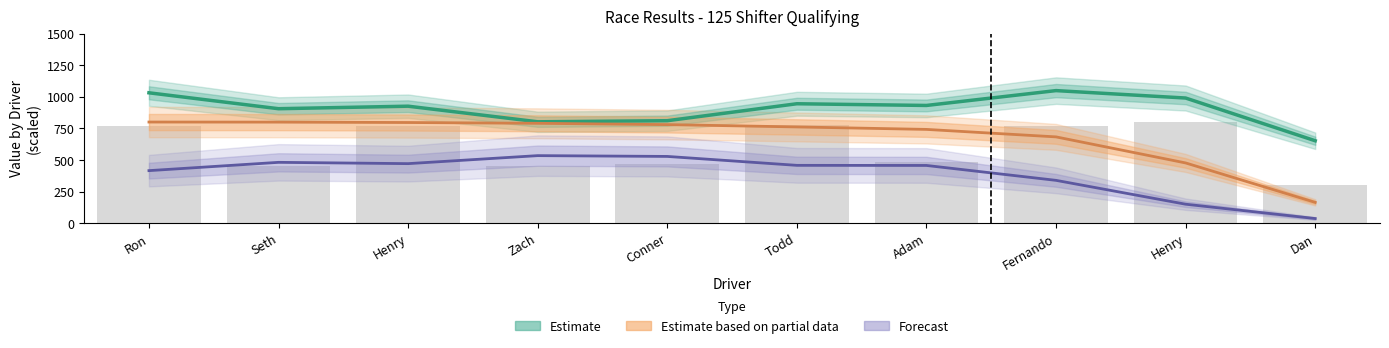

What is the difference between the maximum and second lowest values in the Best Speed (Estimate) series?

246.8